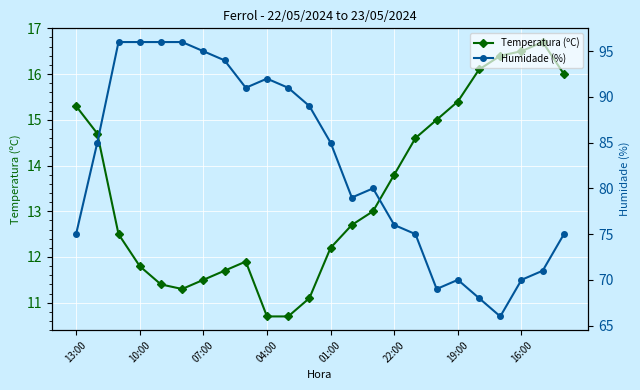

The value of Temperatura (ºC) at 22:00 is 22.4. True or false?

False